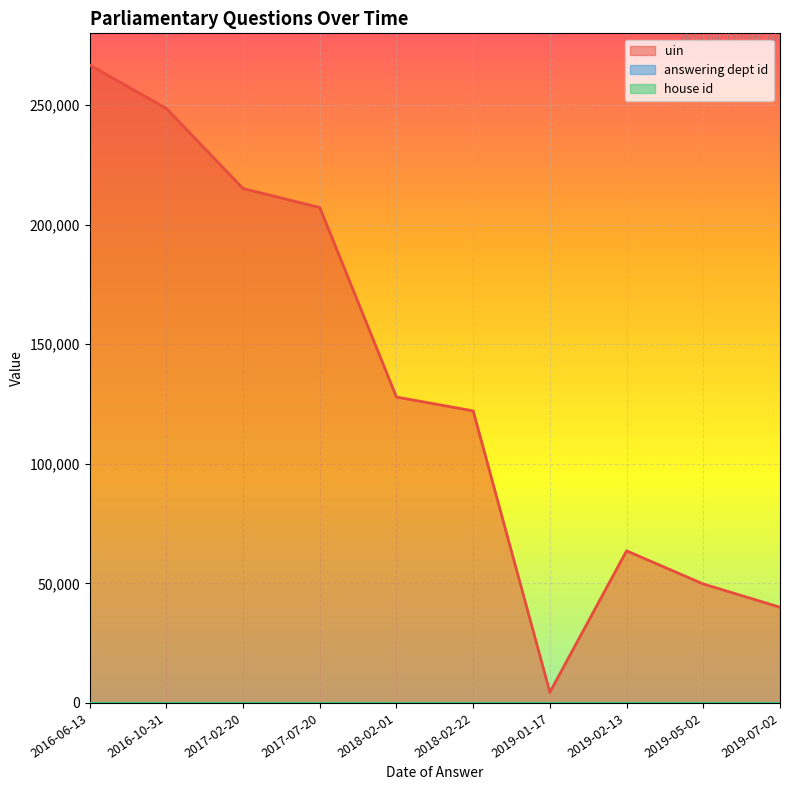

Reading left to right, transcribe all the data shown in this chart.

uin: 2016-06-13=266763	2016-10-31=248591	2017-02-20=215109	2017-07-20=207164	2018-02-01=127912	2018-02-22=122128	2019-01-17=4488	2019-02-13=63603	2019-05-02=49746	2019-07-02=40018
answering dept id: 2016-06-13=18	2016-10-31=18	2017-02-20=18	2017-07-20=18	2018-02-01=18	2018-02-22=18	2019-01-17=18	2019-02-13=18	2019-05-02=18	2019-07-02=18
house id: 2016-06-13=1	2016-10-31=1	2017-02-20=1	2017-07-20=1	2018-02-01=1	2018-02-22=1	2019-01-17=1	2019-02-13=1	2019-05-02=1	2019-07-02=1